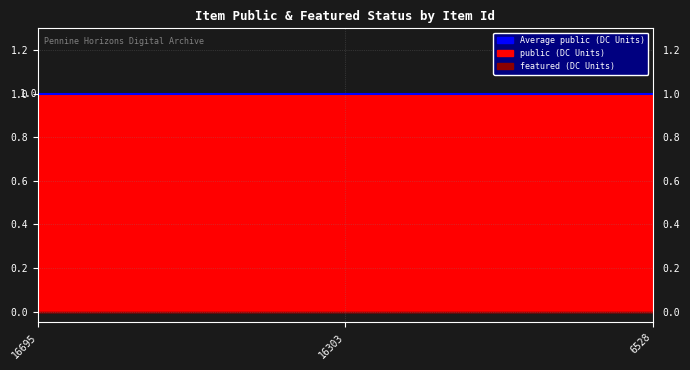

Which has a higher value, 6528 or 16303?

6528